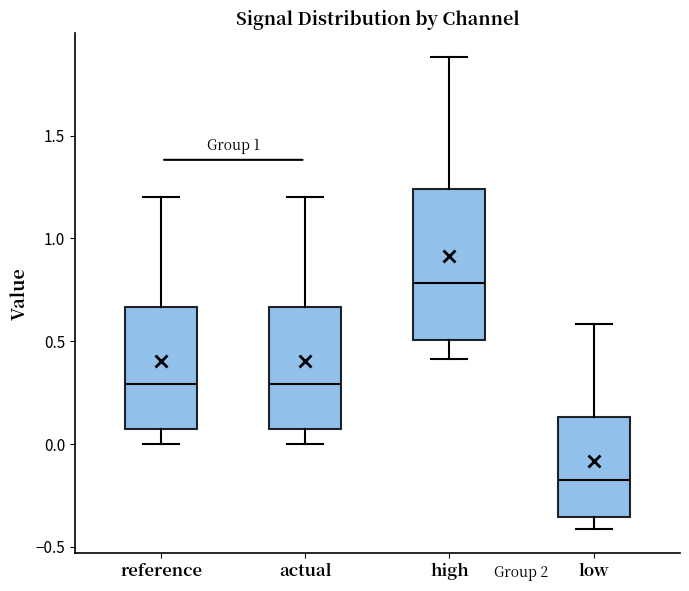

Comparing the boxes themselves (not the whiskers), which one is the tallest?

high